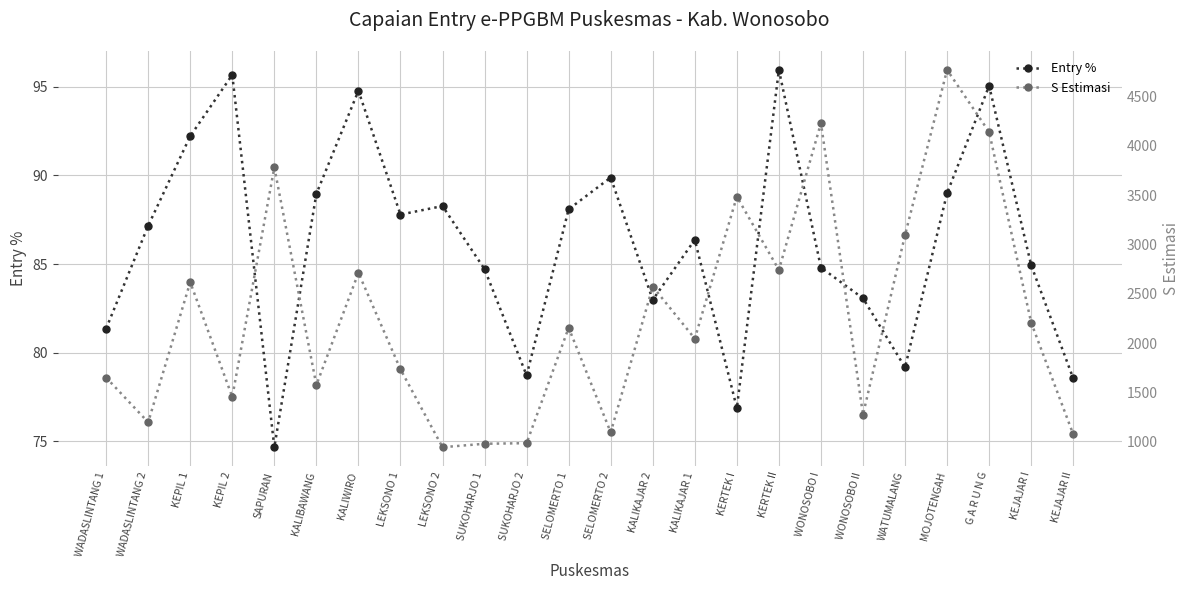

What is the minimum value for S Estimasi?

946.0